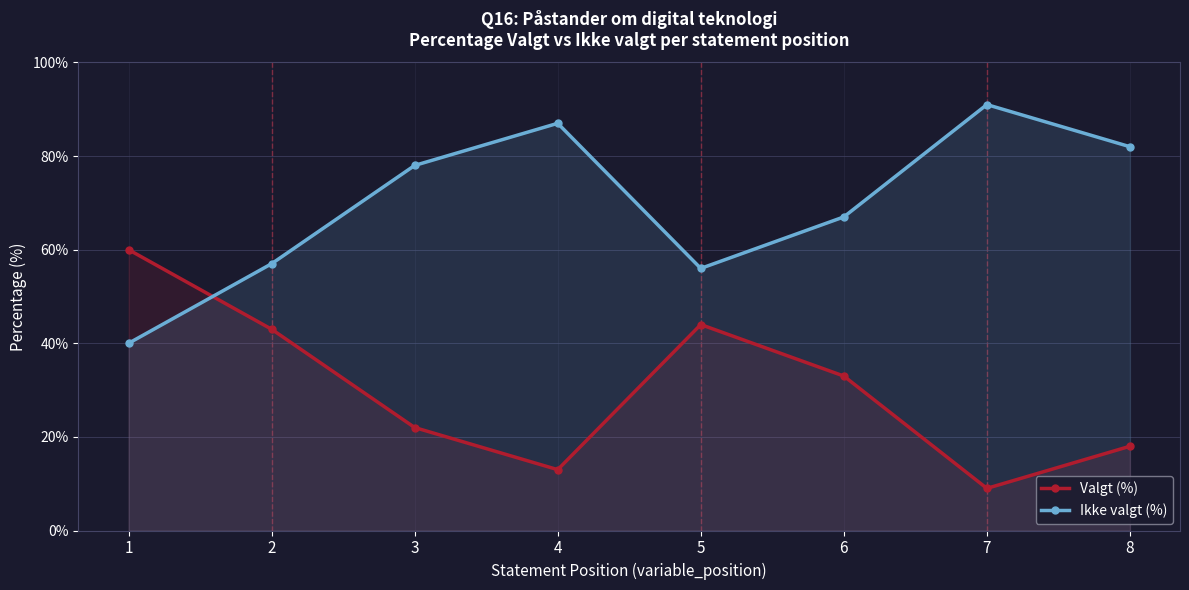

Between 8 and 1, which is larger?

1